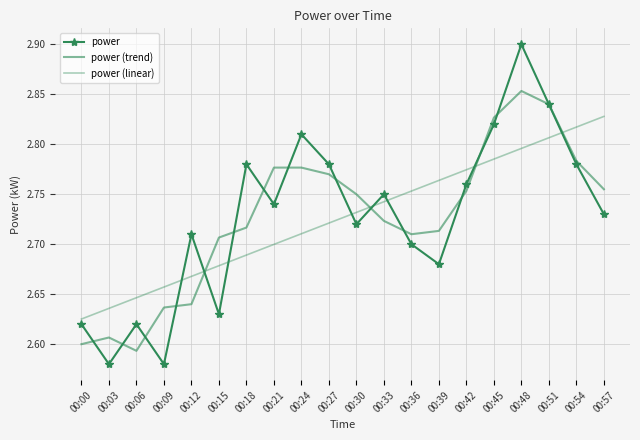

How many power values are between 2 and 3?

20